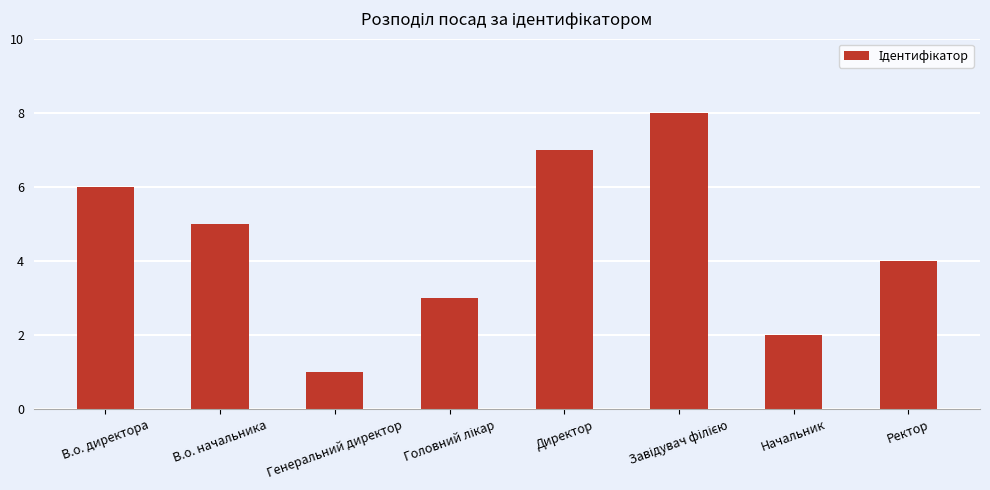

What is the change in value from В.о. начальника to Директор?

+2